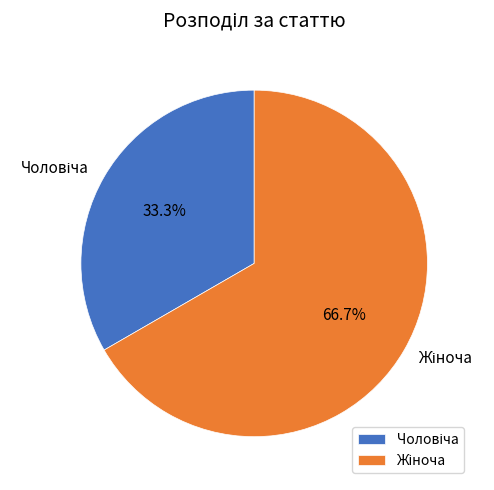

Is there a majority slice in this chart?

Yes